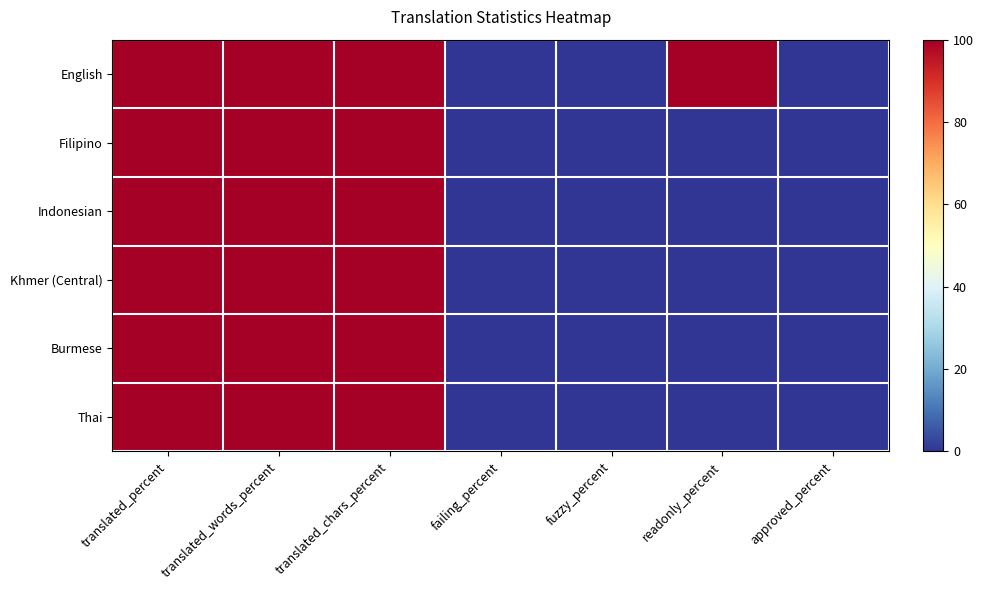

Which has a higher value, translated_percent or failing_percent?

translated_percent